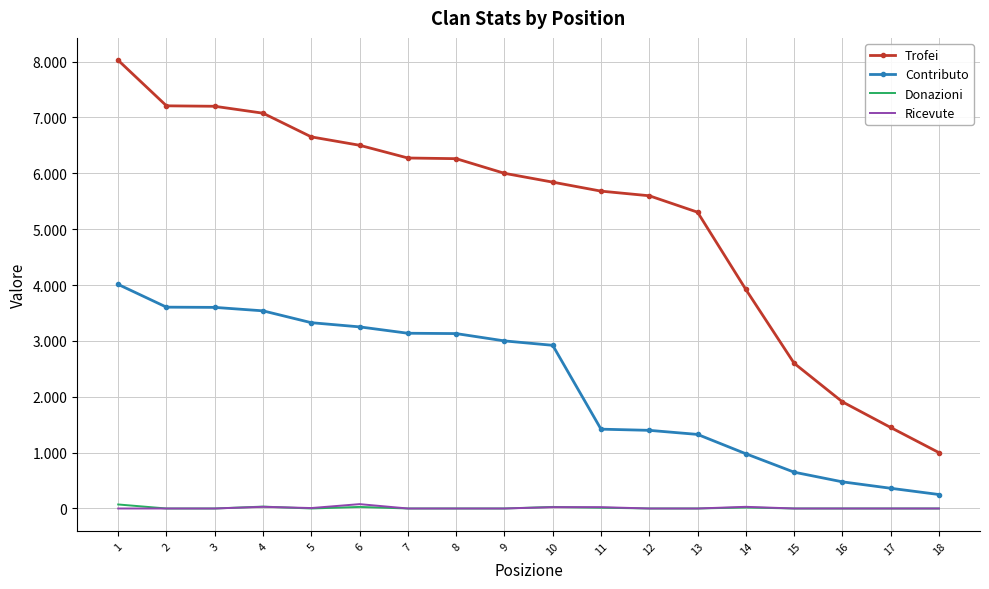

List the labels in order of Trofei value, largest first.

1, 2, 3, 4, 5, 6, 7, 8, 9, 10, 11, 12, 13, 14, 15, 16, 17, 18